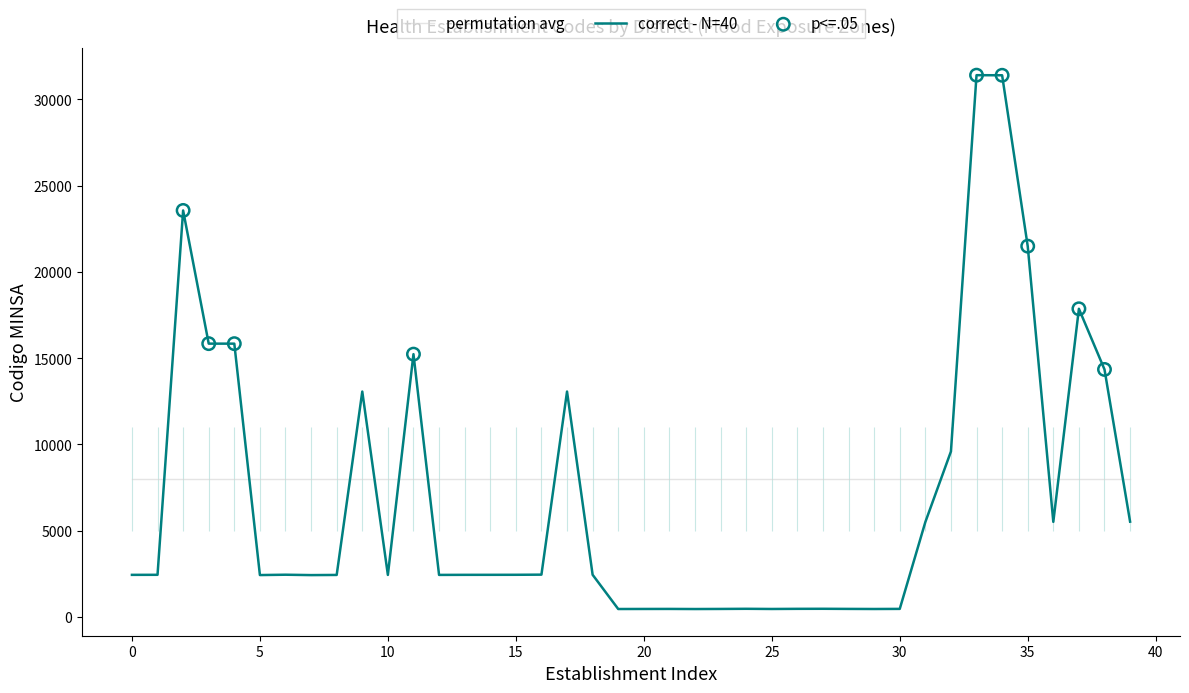

What is the change in value from 11 to 24?

-14763